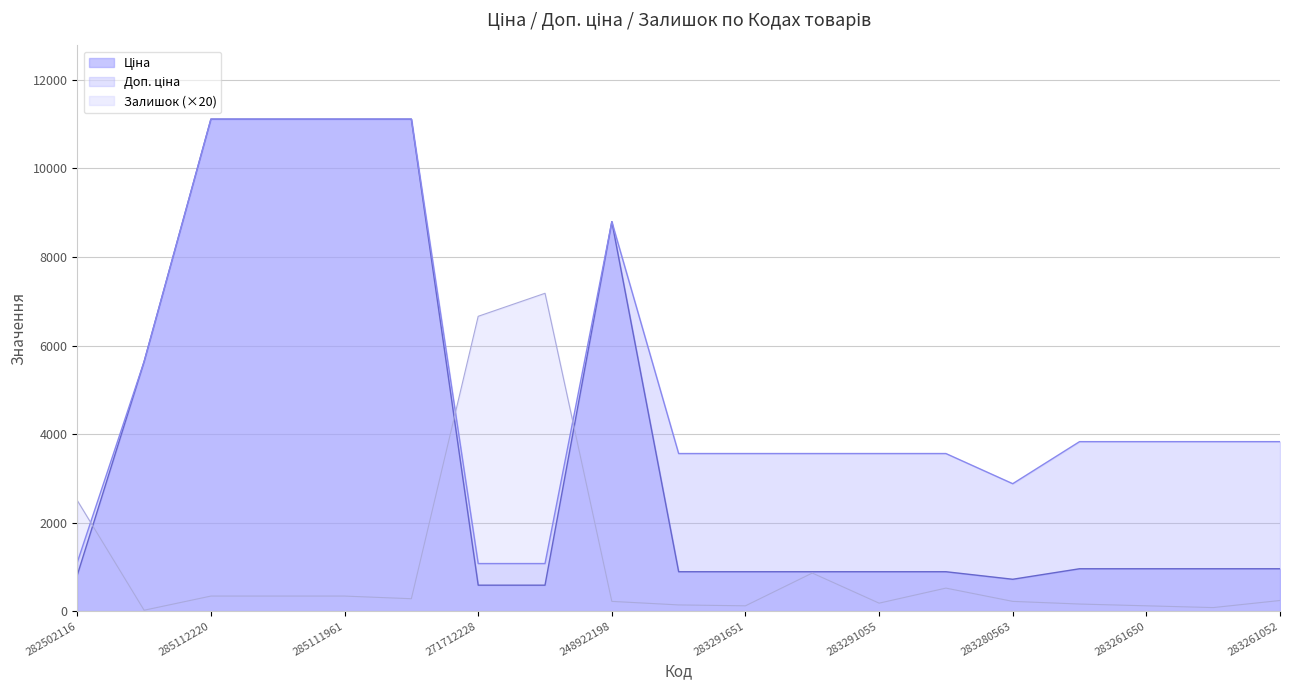

Rank the series by their average value, from lowest to highest.

Залишок, Ціна, Доп. ціна